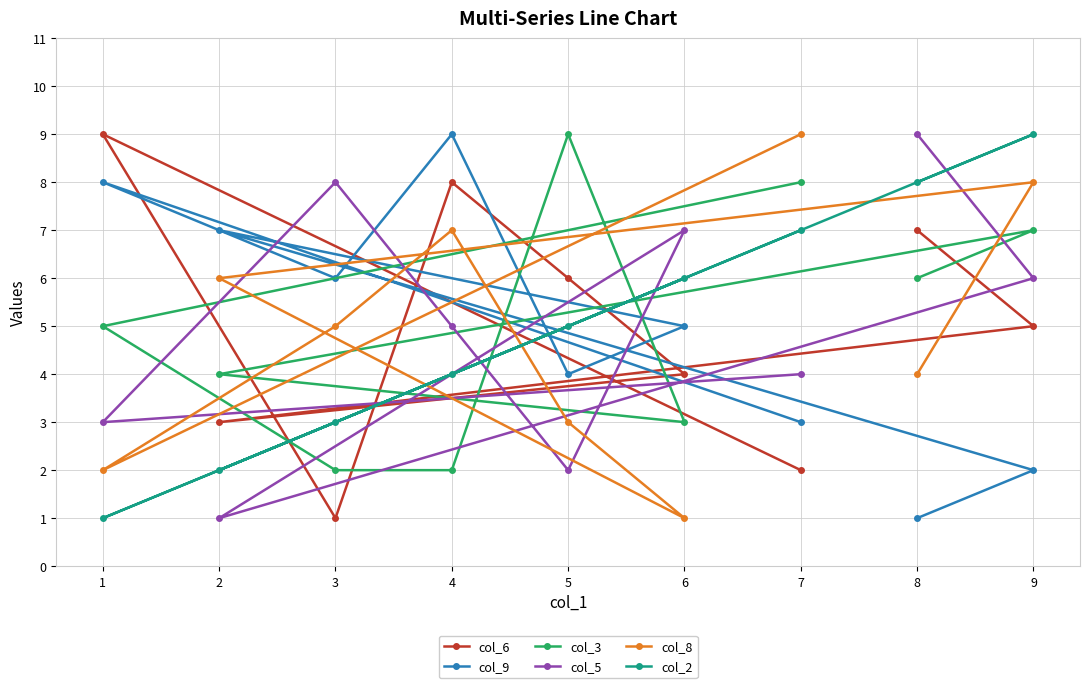

Does the chart display data point markers on the line(s)?

Yes